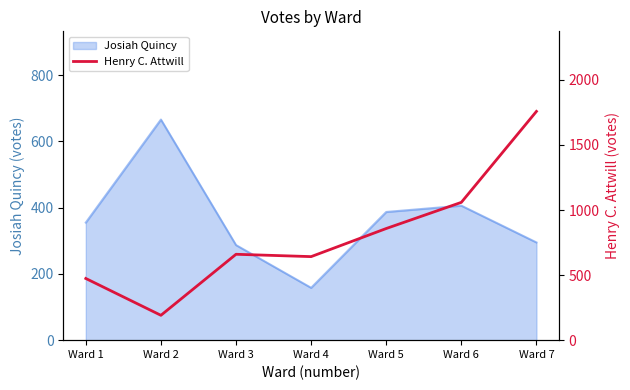

Which label corresponds to the largest value in the chart?

Ward 7